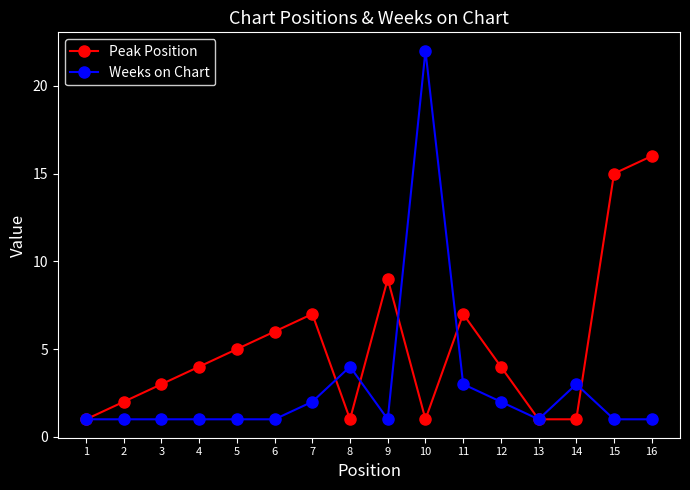

What is the difference between the second highest and second lowest values in the Weeks on Chart series?

3